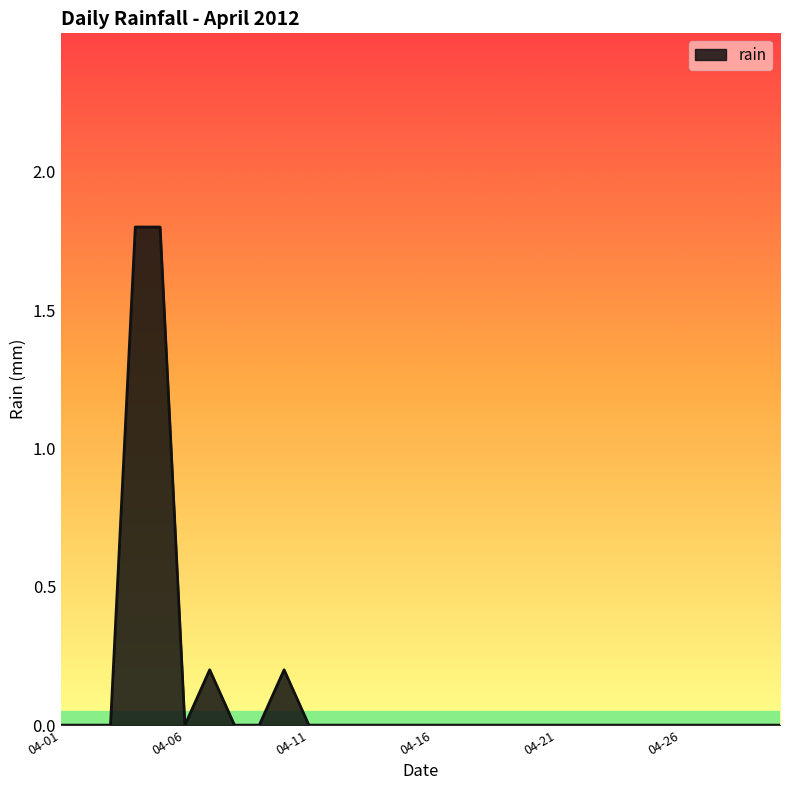

What is the greatest value displayed?

1.8